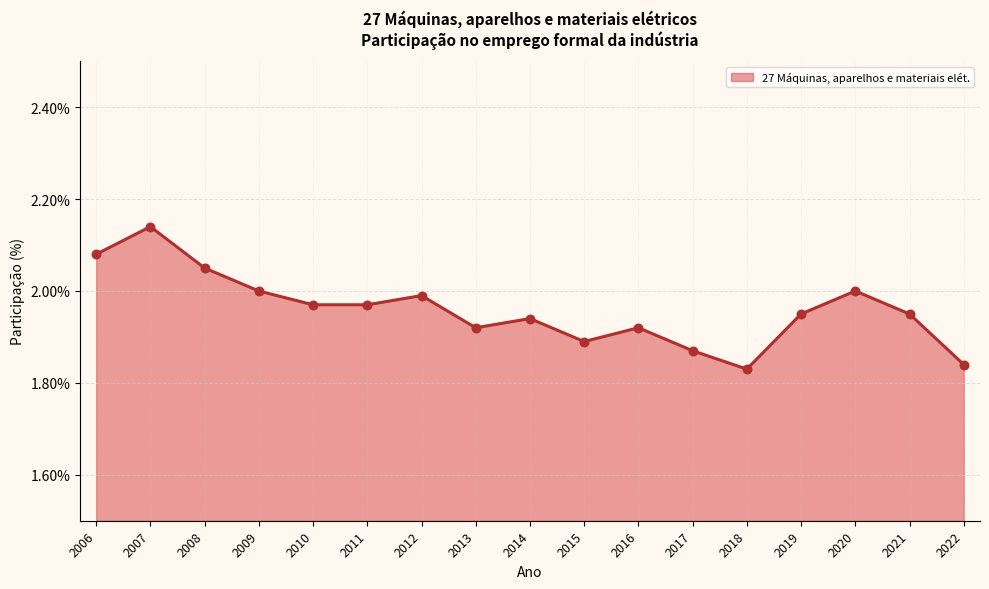

What is the ratio of the value at 2016 to the value at 2019?

1.0